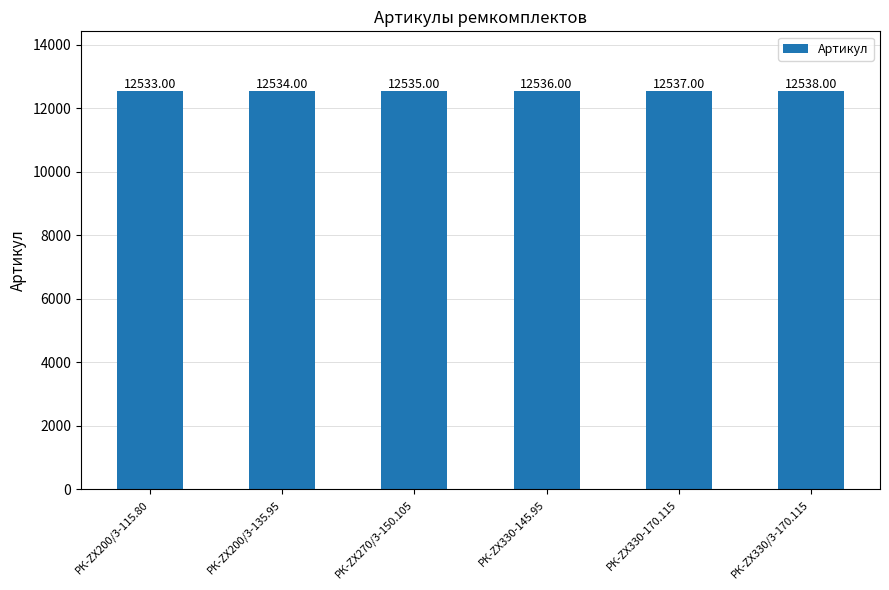

What is the difference between the second highest and second lowest values?

3